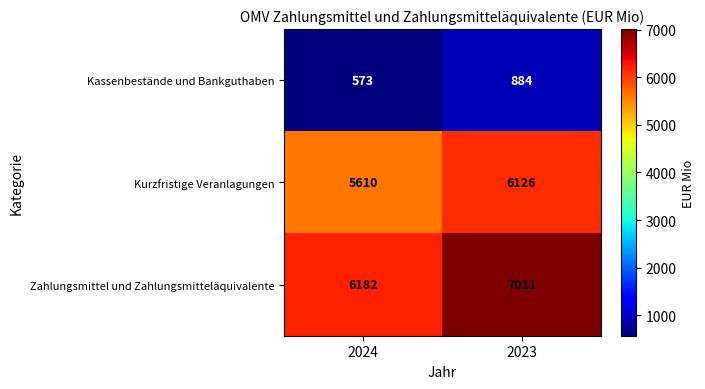

What is the difference between the Zahlungsmittel und Zahlungsmitteläquivalente values at 2024 and 2023?

829